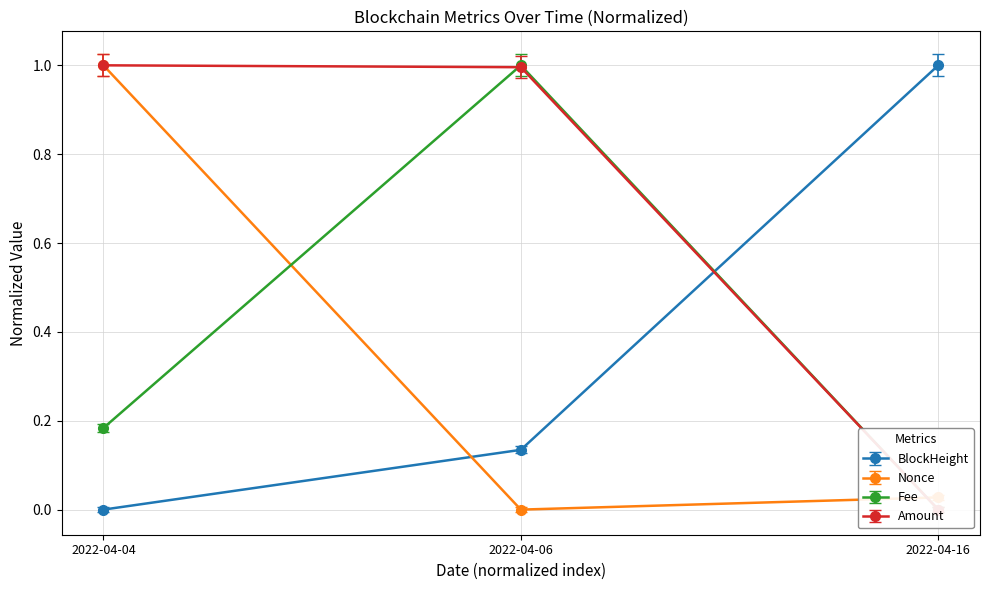

Is it true that Fee equals -0.0 at 2022-04-16?

True